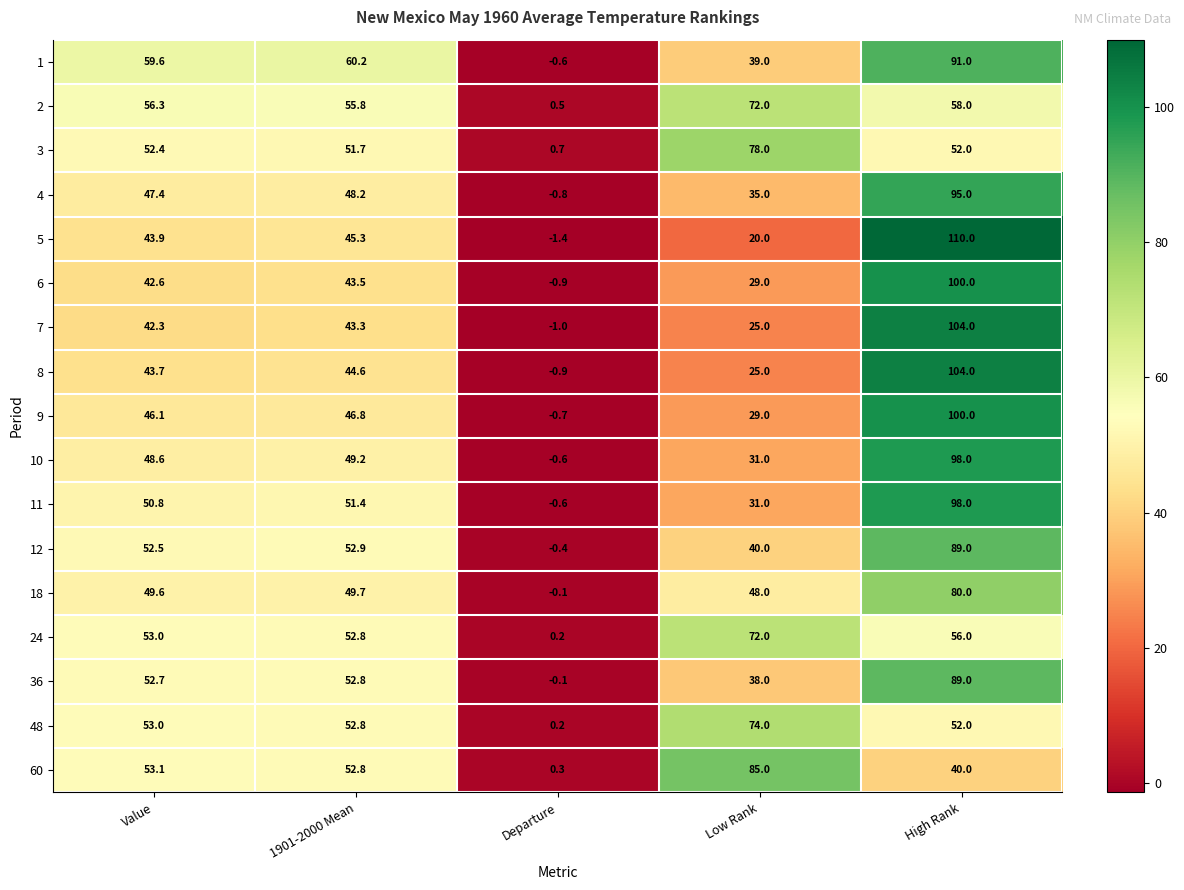

How many values in the 36 series exceed 52?

3